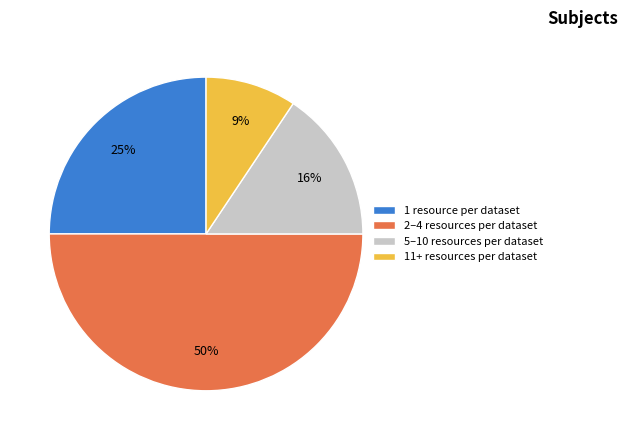

True or false: 2–4 resources per dataset accounts for 44% of the total.

False